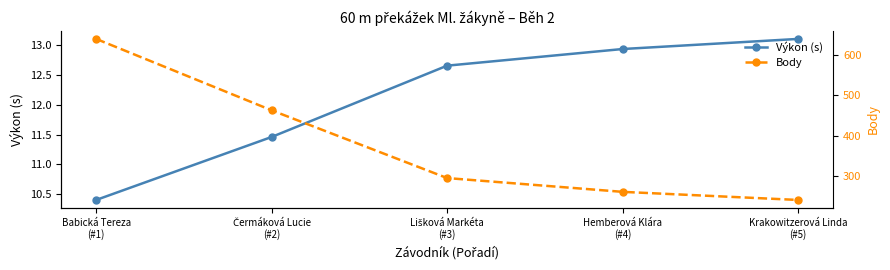

Reading left to right, extract all data points from this chart.

Výkon (s): 10.4	11.5	12.7	12.9	13.1
Body: 639.0	463.0	296.0	262.0	242.0